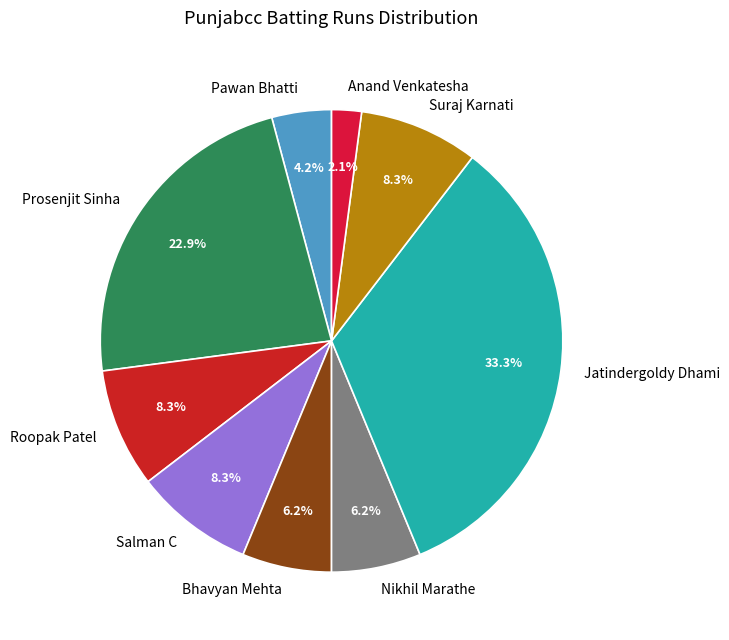

Count the number of slices in the pie.

9